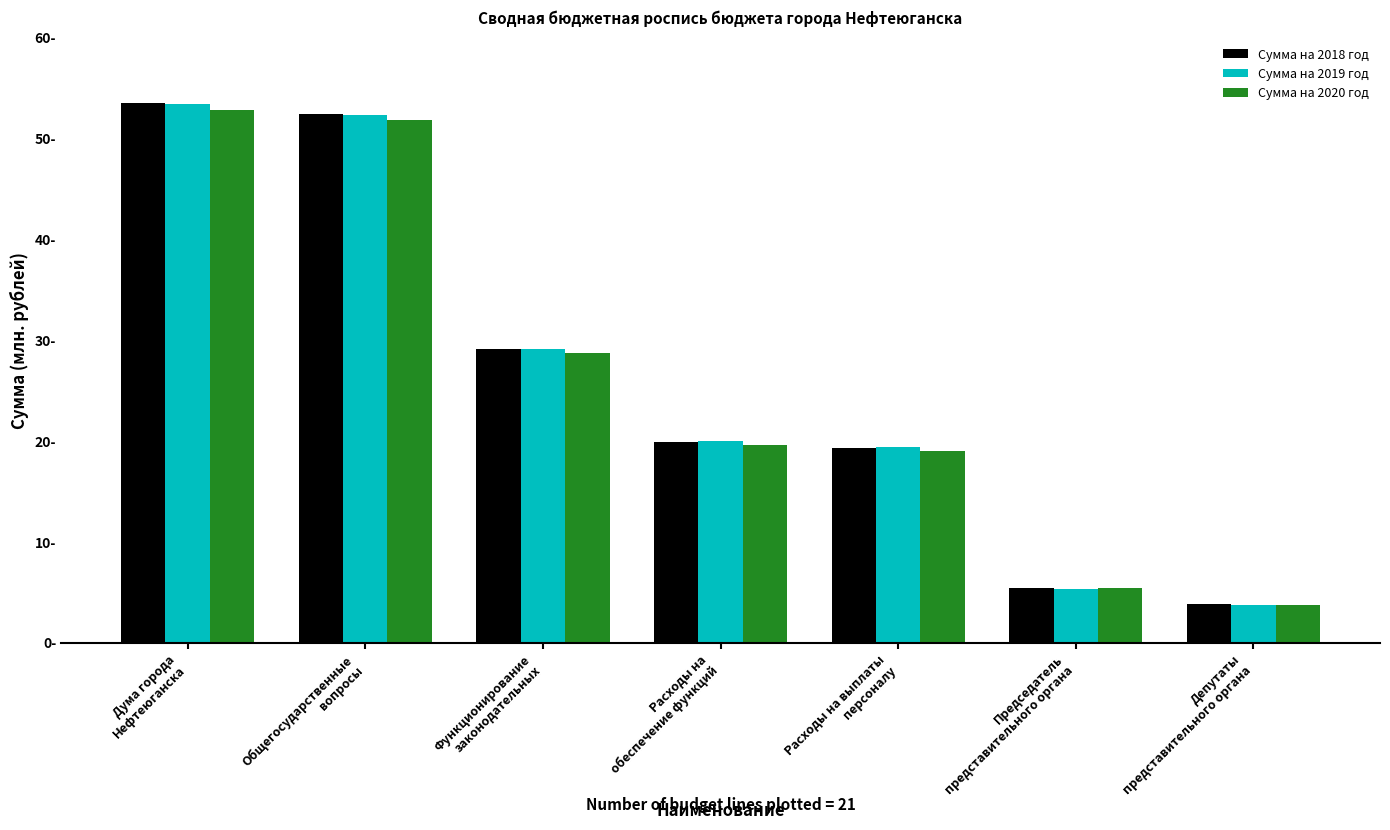

What are all the series names shown in the legend?

Сумма на 2018 год, Сумма на 2019 год, Сумма на 2020 год